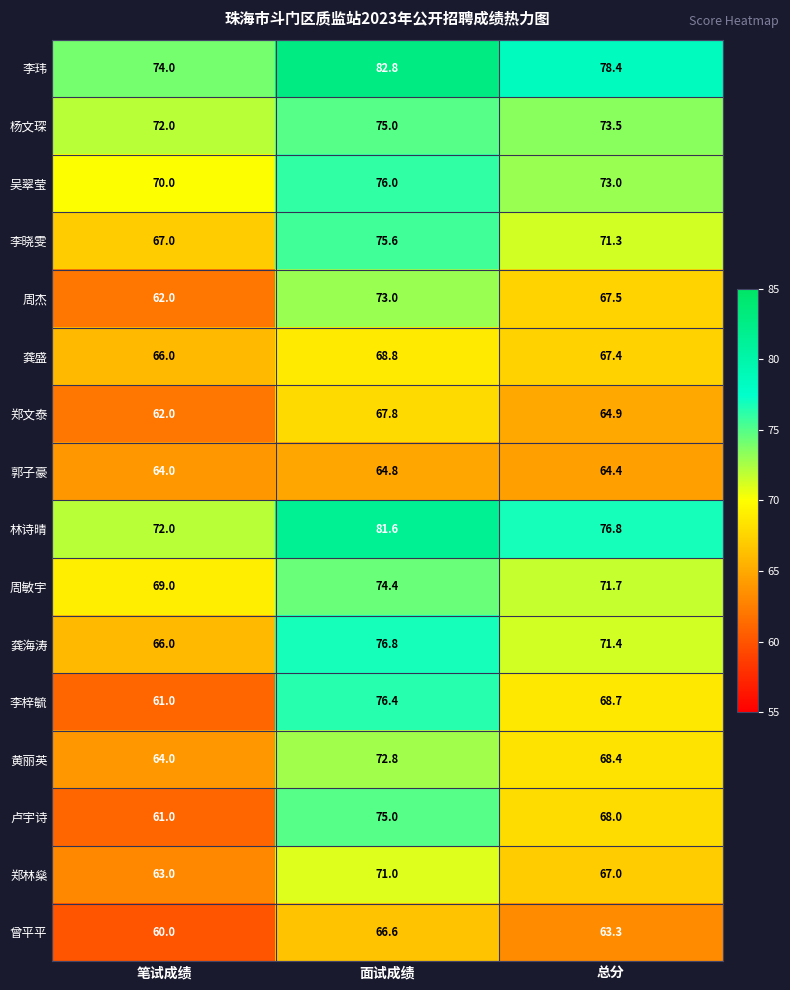

How many data points does each series have?

3